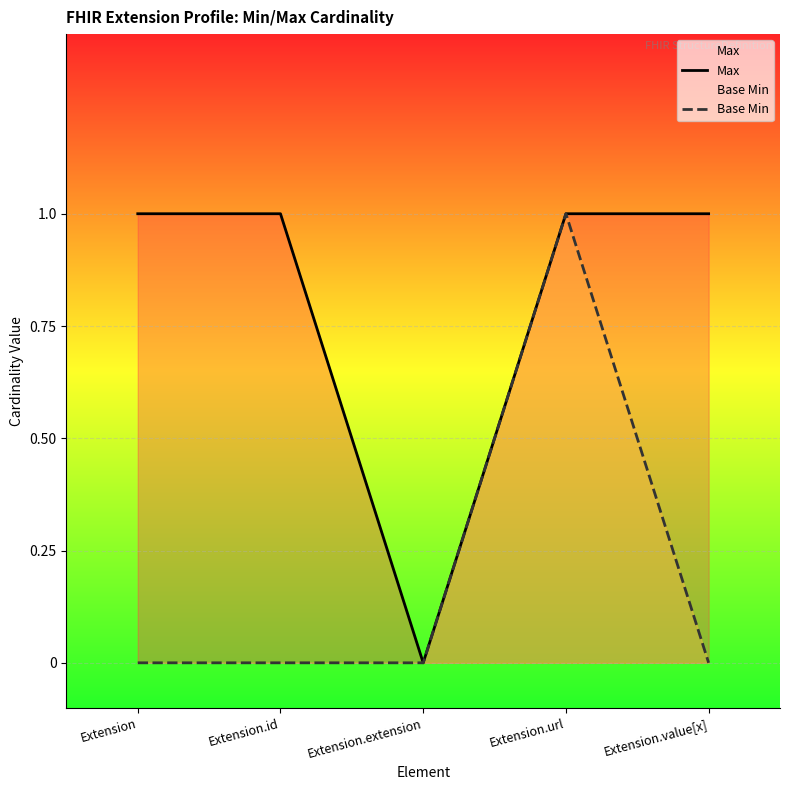

Is the value of Max at Extension.id greater than the value of Base Min at Extension?

Yes